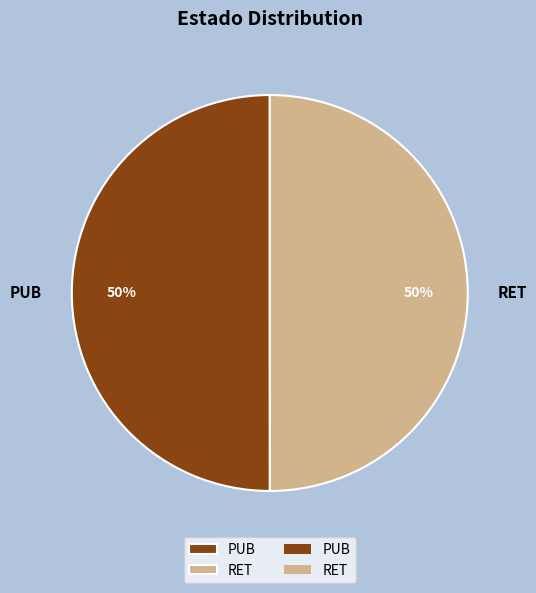

What percentage is the RET slice, to the nearest percent?

50%